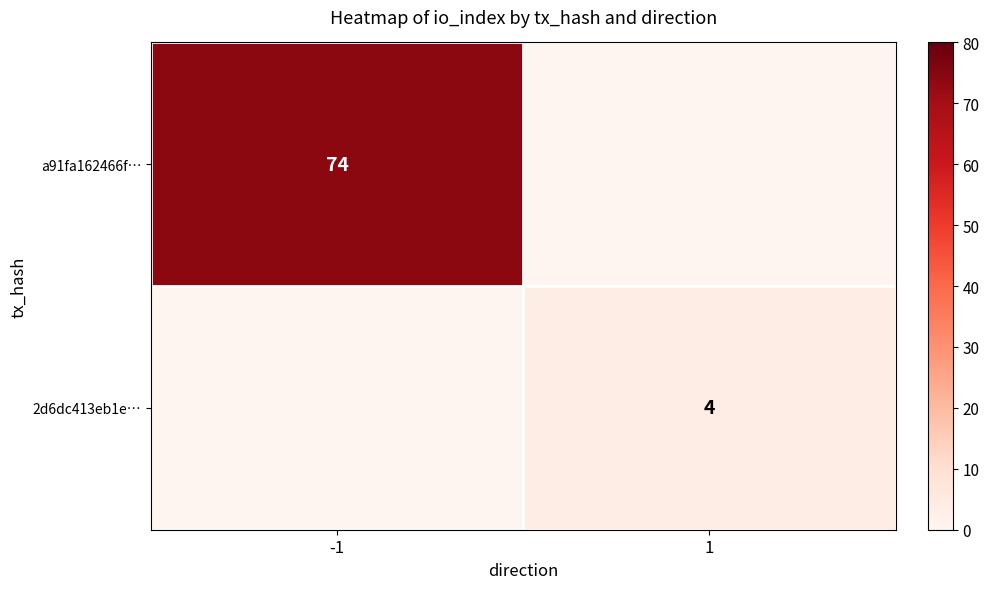

Is the value of 2d6dc413eb1e… at 1 greater than the value of a91fa162466f… at -1?

No